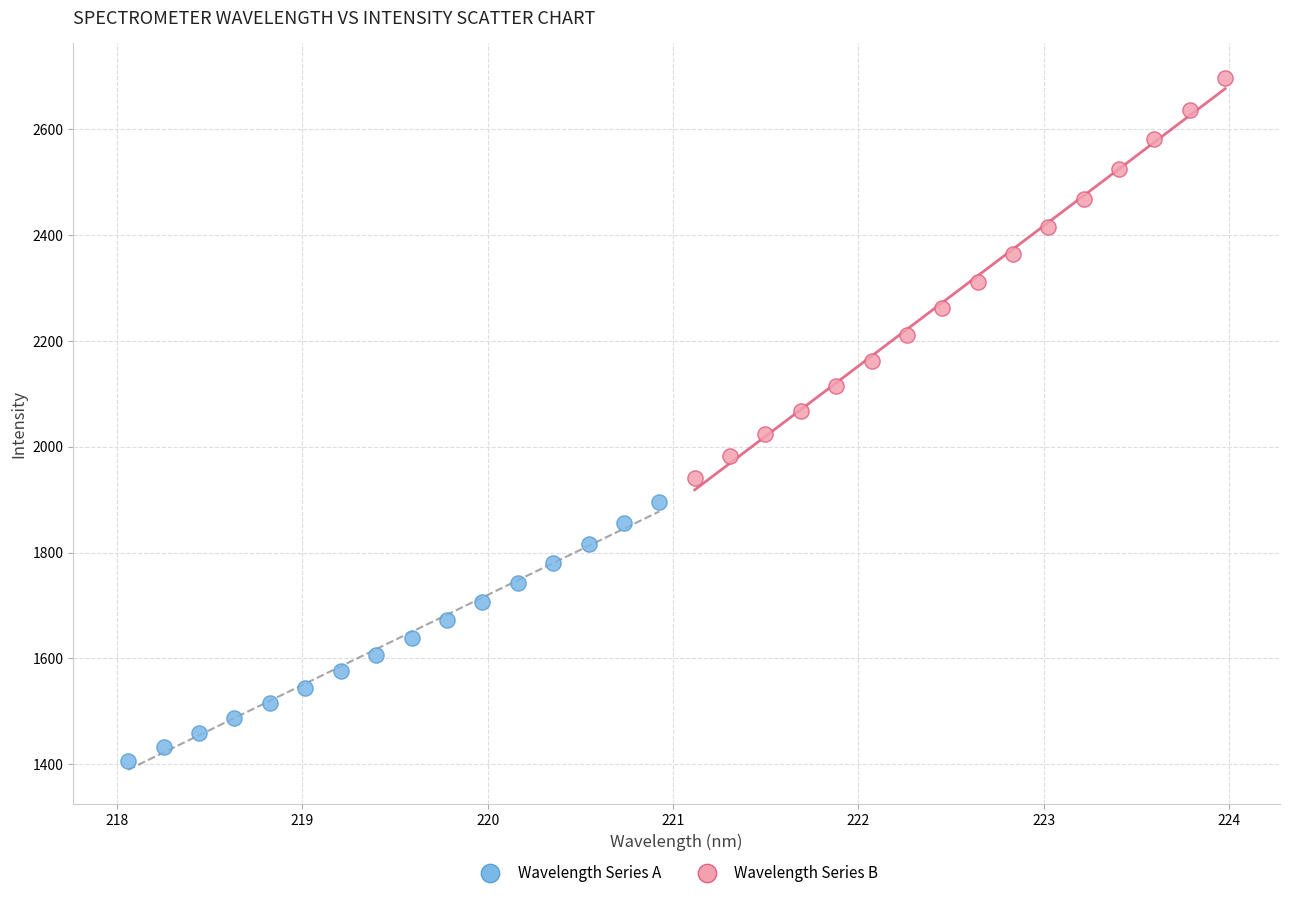

Which series has the widest spread of Y values?

Wavelength Series B